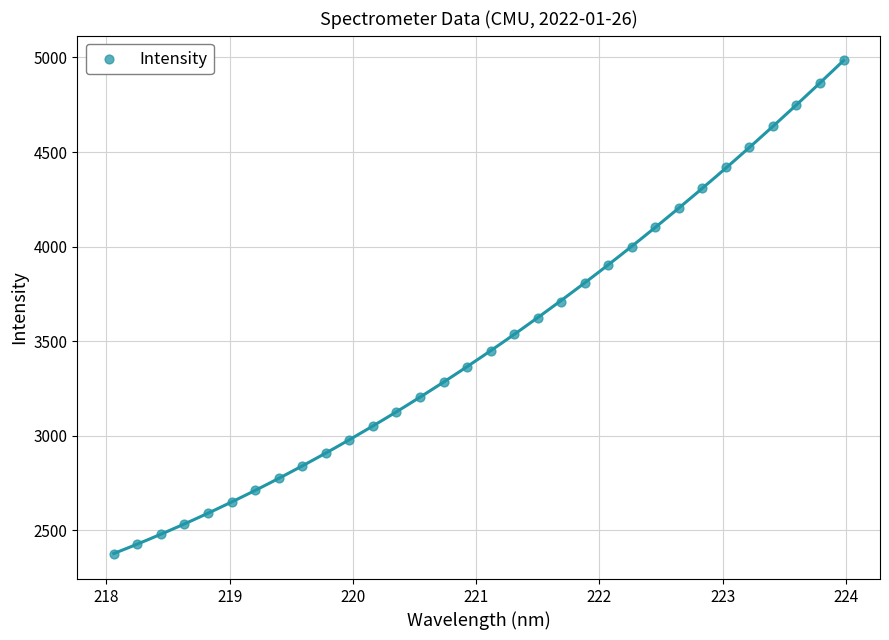

What is the range of Y values (max minus min)?

2609.8